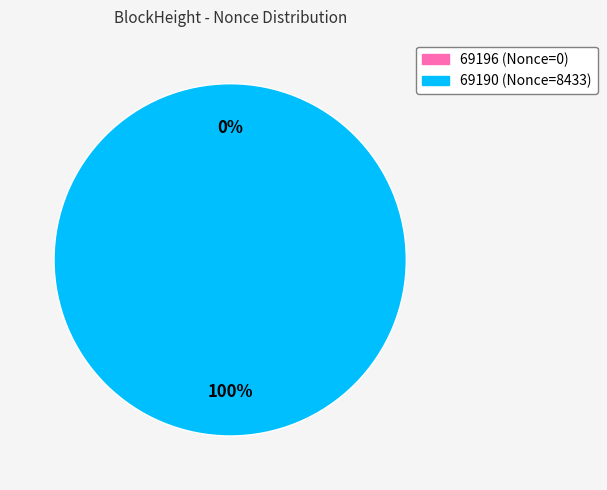

Which slice is the smallest?

69196